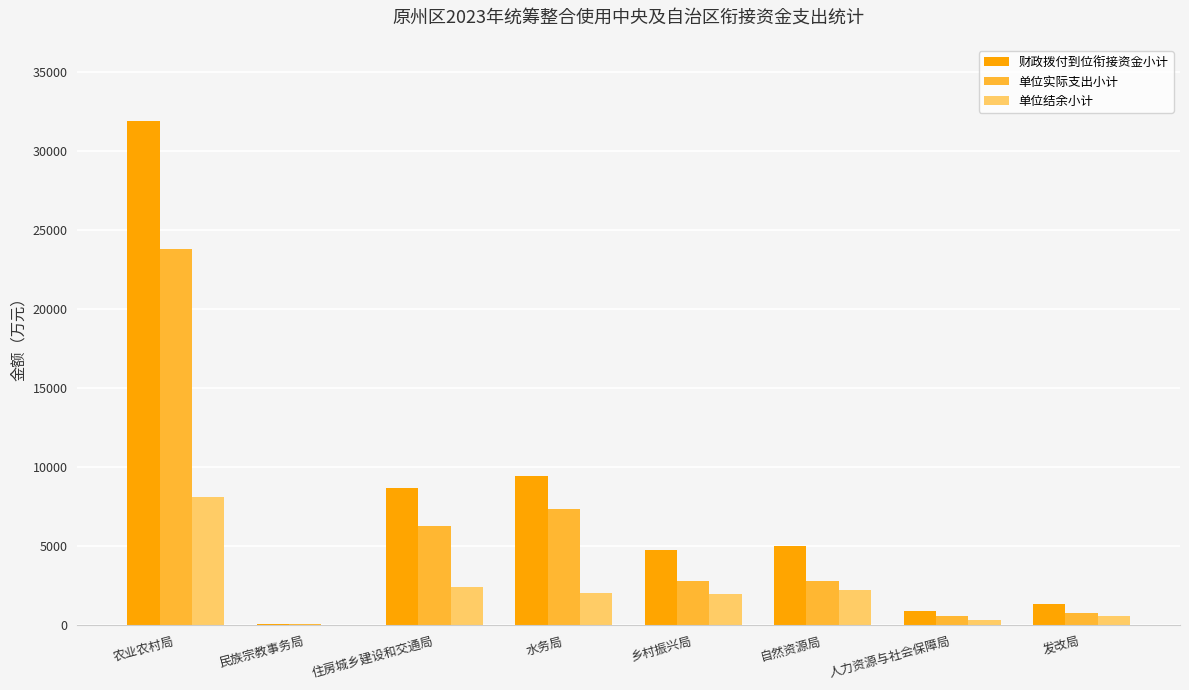

Which series has the widest spread of values?

财政拨付到位衔接资金小计